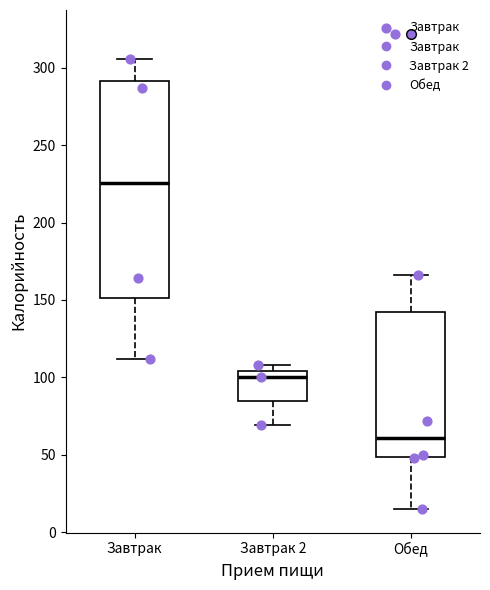

Where does the lower whisker of the box for Завтрак end on the y-axis? The values are not printed on the chart, so give them approximately, as read against the axis.

110